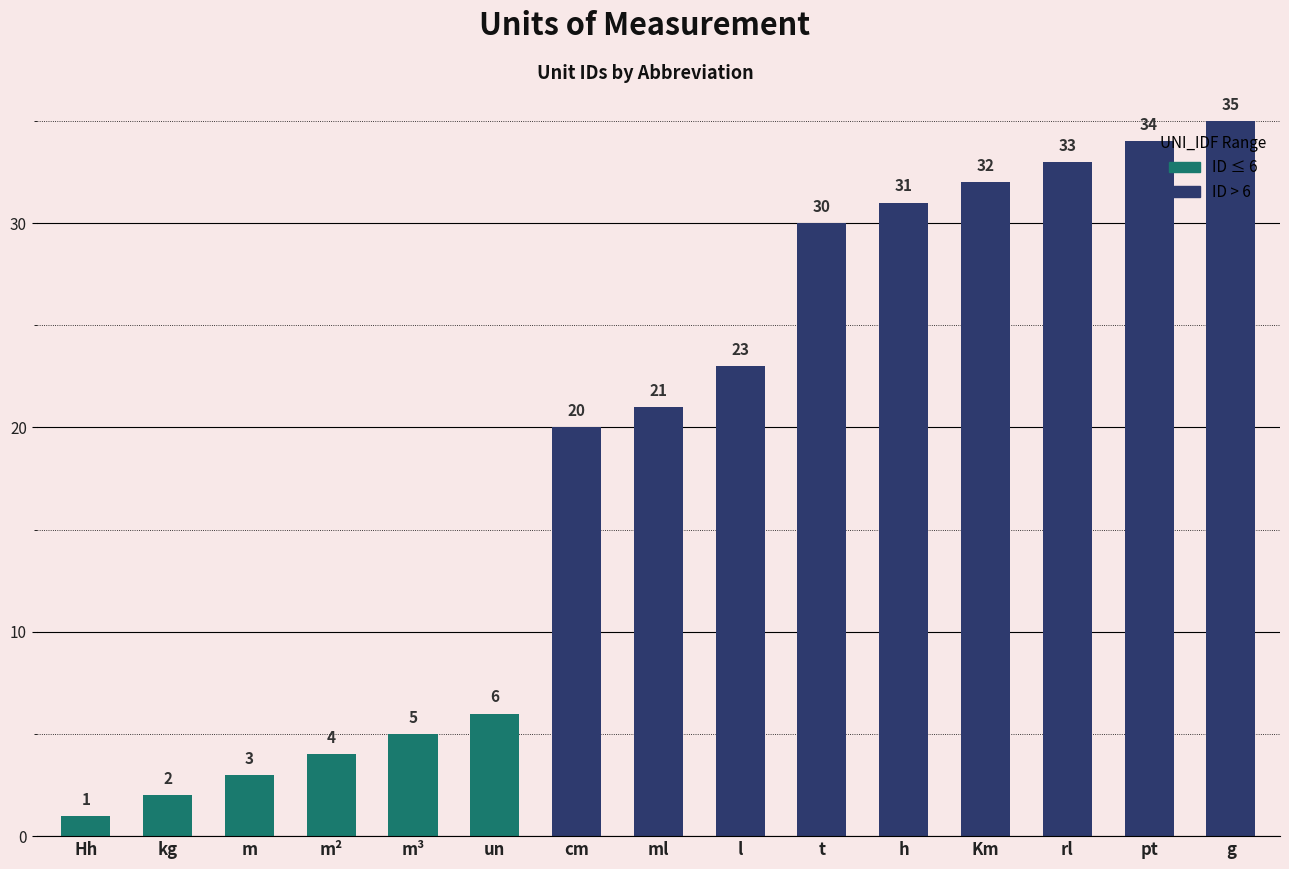

Approximately how many times larger is the value at rl compared to un?

5.5